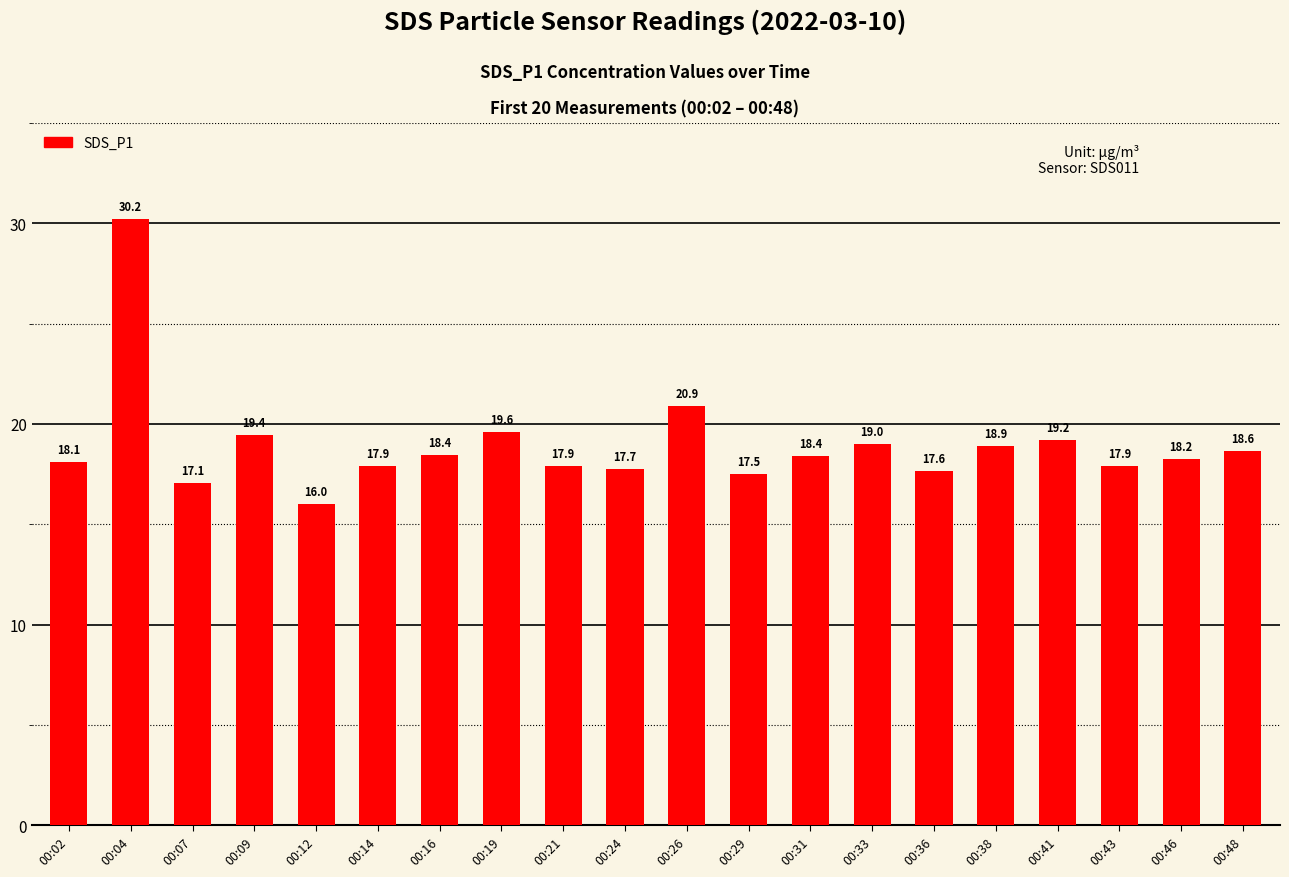

Which category has the highest value across all series?

00:04